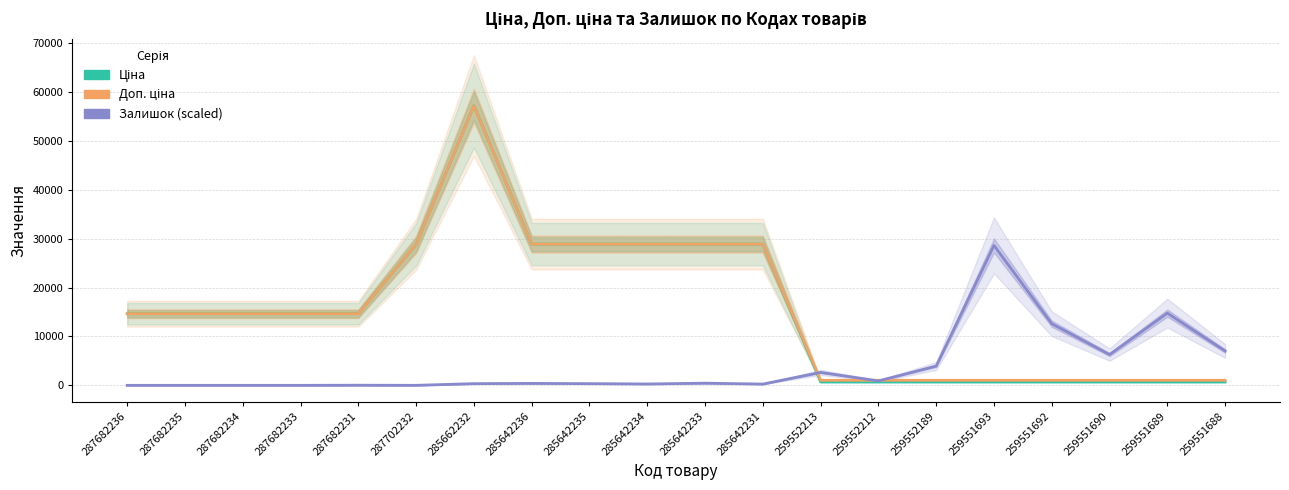

True or false: Доп. ціна has more than 0 interior local peaks.

True